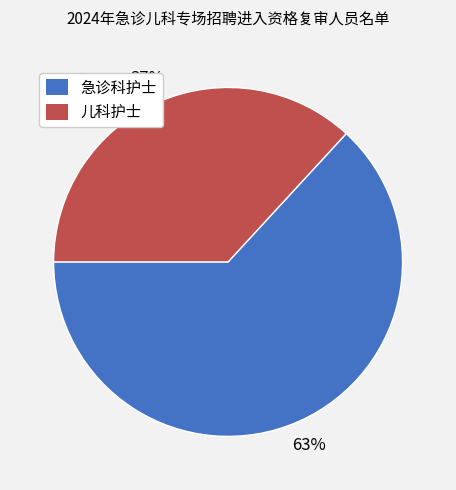

Is the sum of 急诊科护士 and 儿科护士 greater than half?

Yes